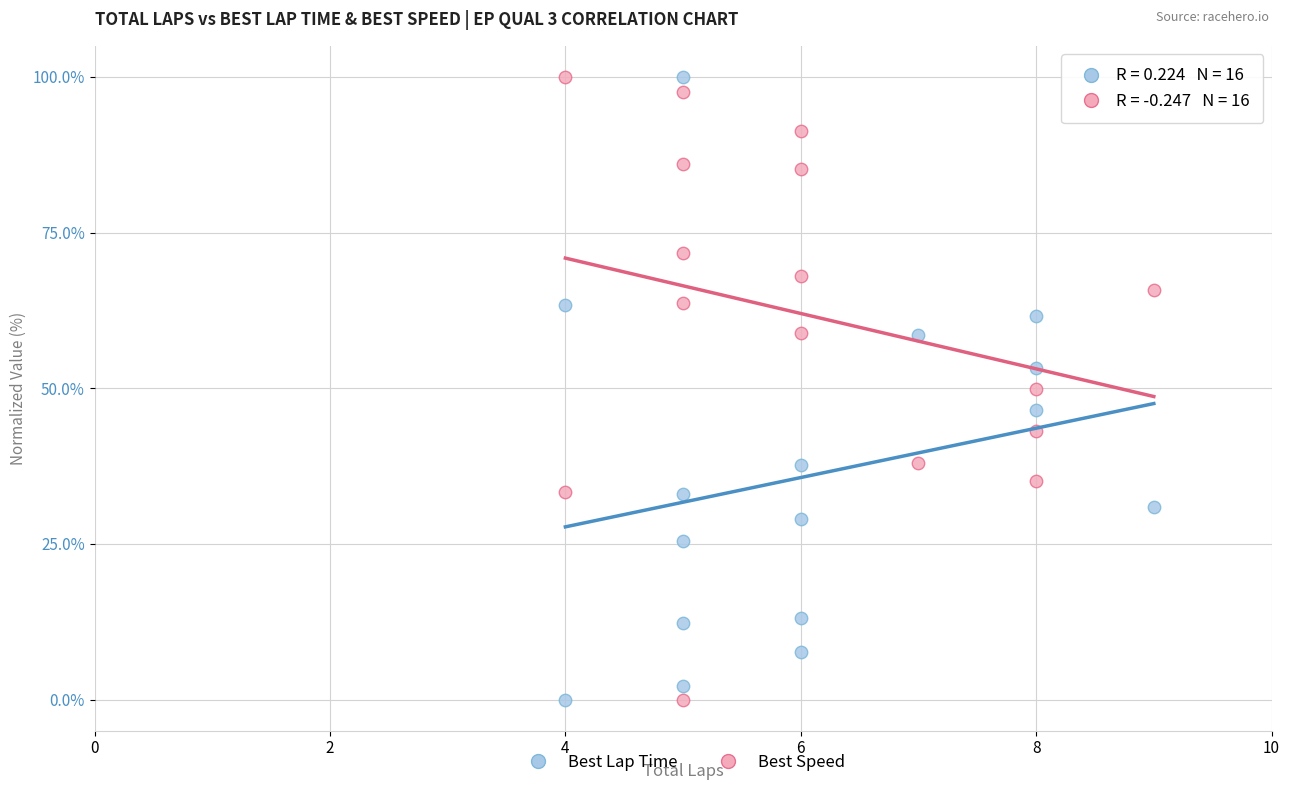

What is the X range (max minus min) for the scatter plot?

5.0